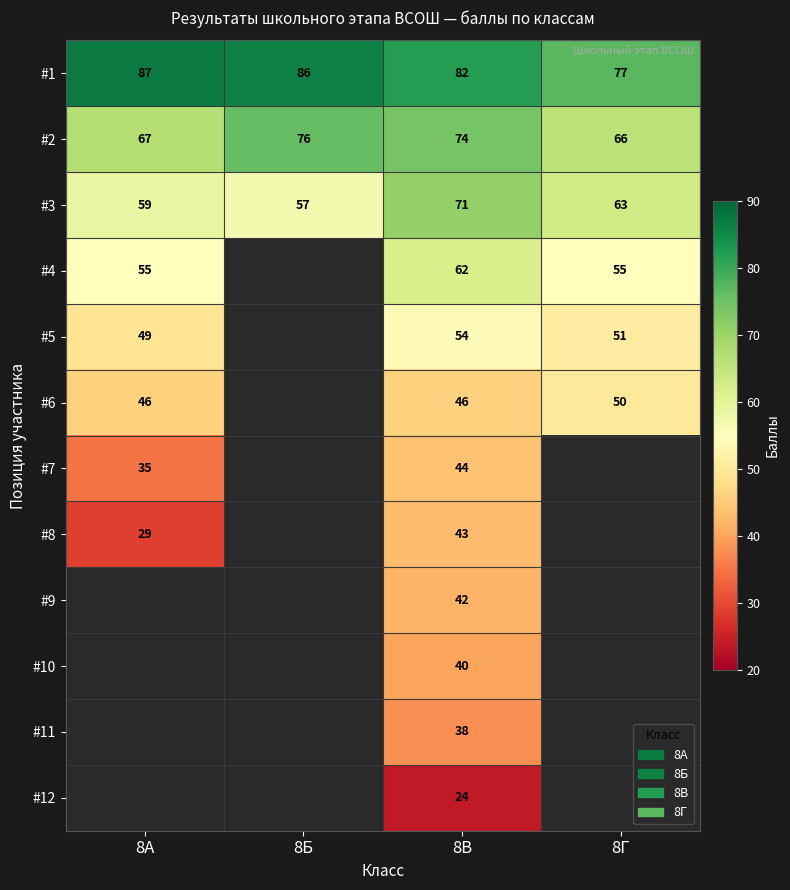

Is it true that #10 equals 70.6 at 8В?

False